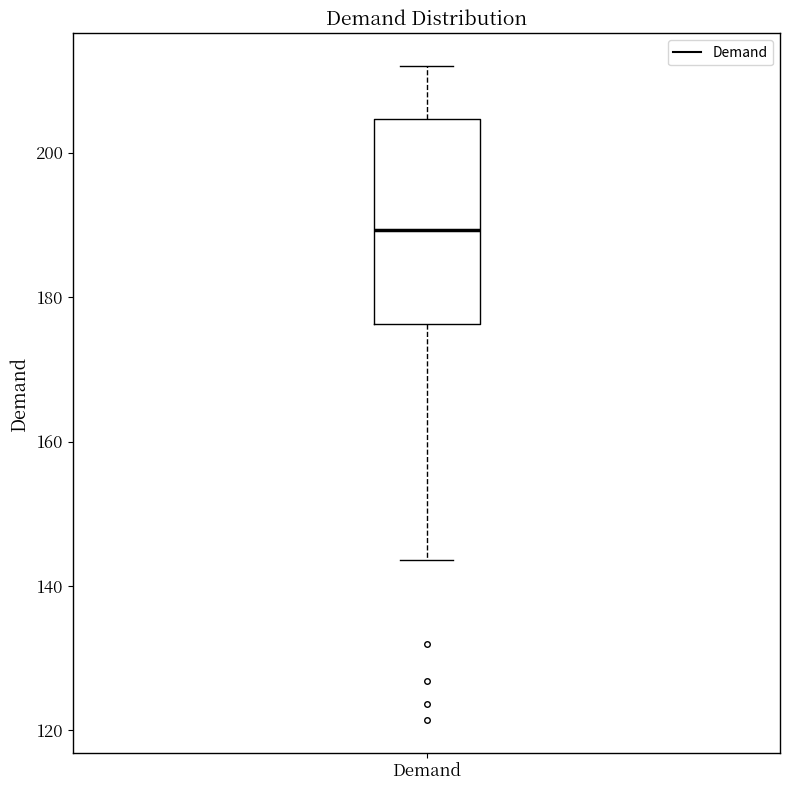

Read this box plot against the y-axis: the position of the median line, the range covered by the box, and the ends of both whiskers. The values are not printed on the chart, so give them approximately, as read against the axis.

median 190, box 176 to 204, whiskers 144 to 212